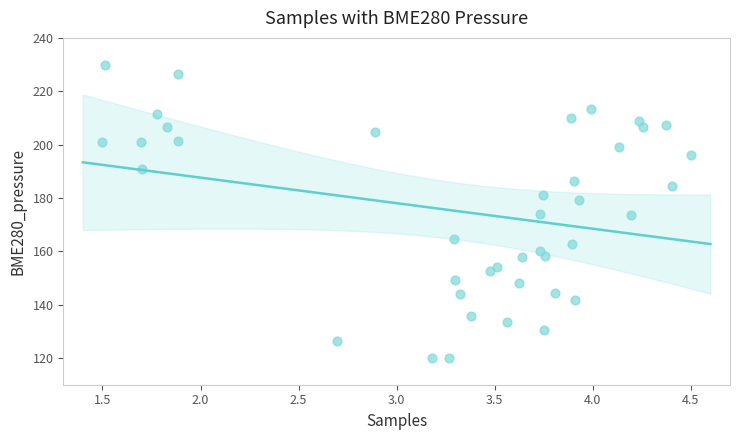

What is the range of X values (max minus min)?

3.0